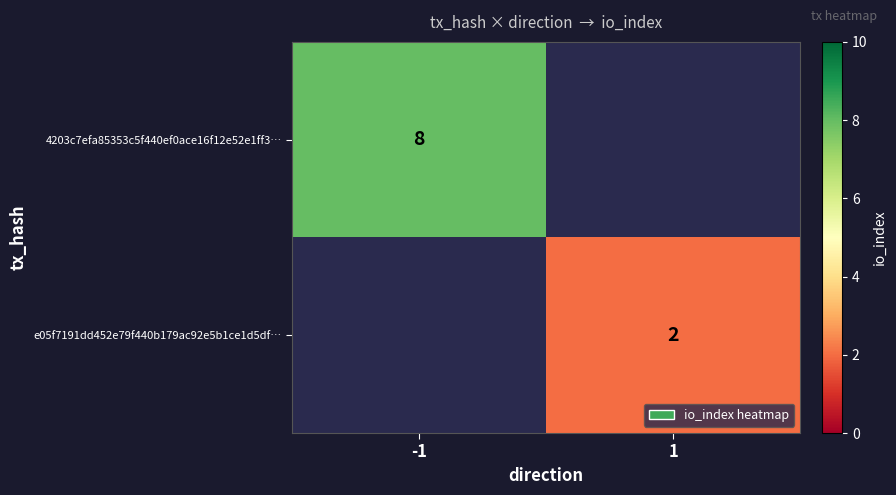

Count the number of data series in this chart.

2